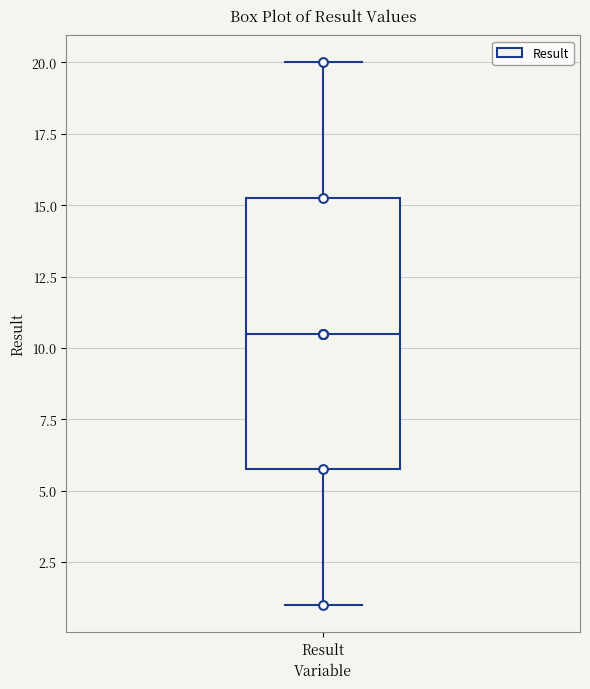

Read this box plot against the y-axis: the position of the median line, the range covered by the box, and the ends of both whiskers. The values are not printed on the chart, so give them approximately, as read against the axis.

median 10.5, box 6.0 to 15.5, whiskers 1.0 to 20.0